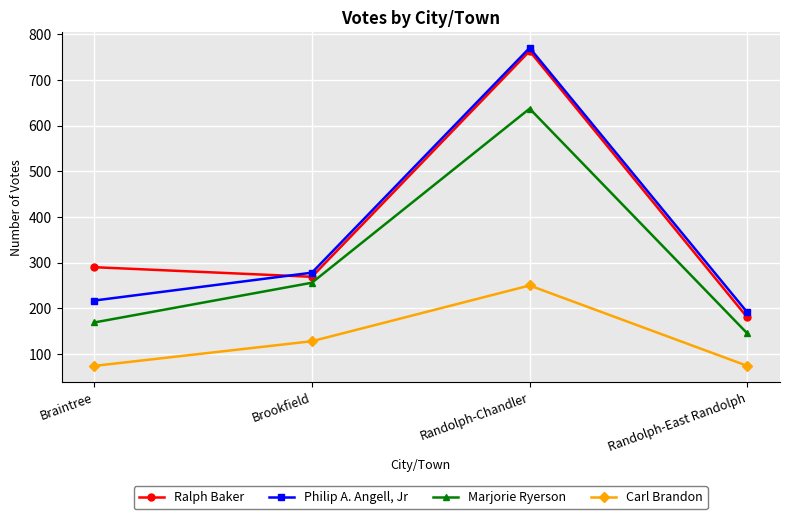

True or false: Philip A. Angell, Jr has more than 2 interior local peaks.

False